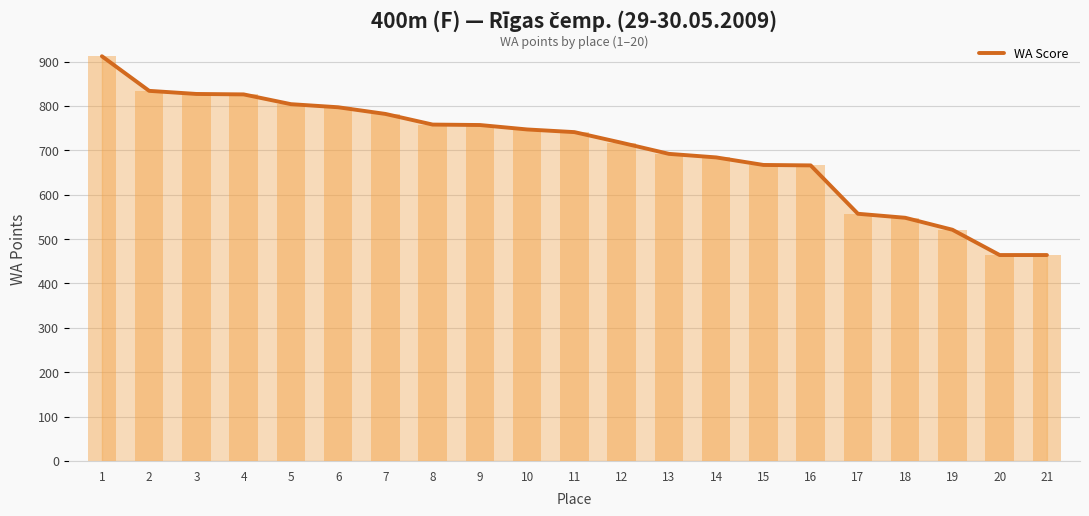

Where does the data first go above 741?

1